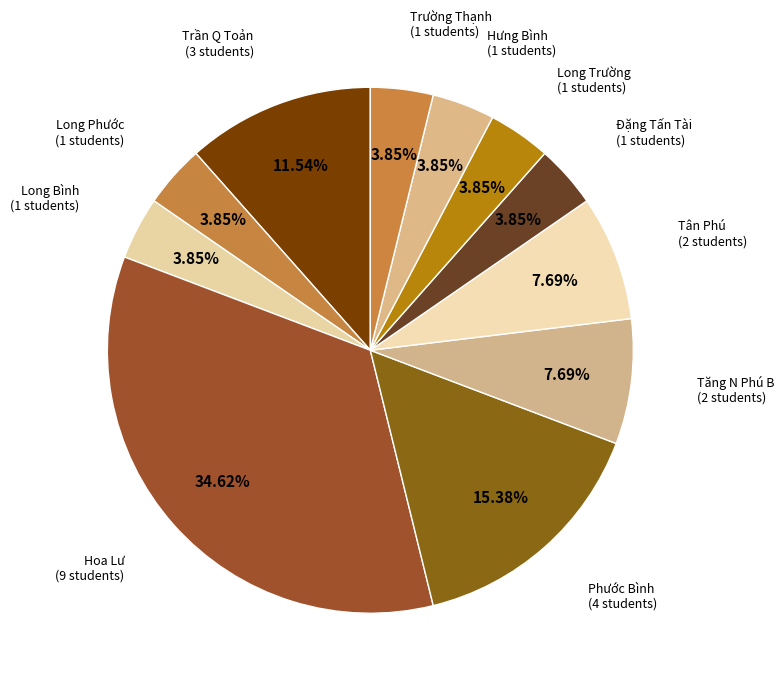

Which has a higher value, Phước Bình or Long Trường?

Phước Bình